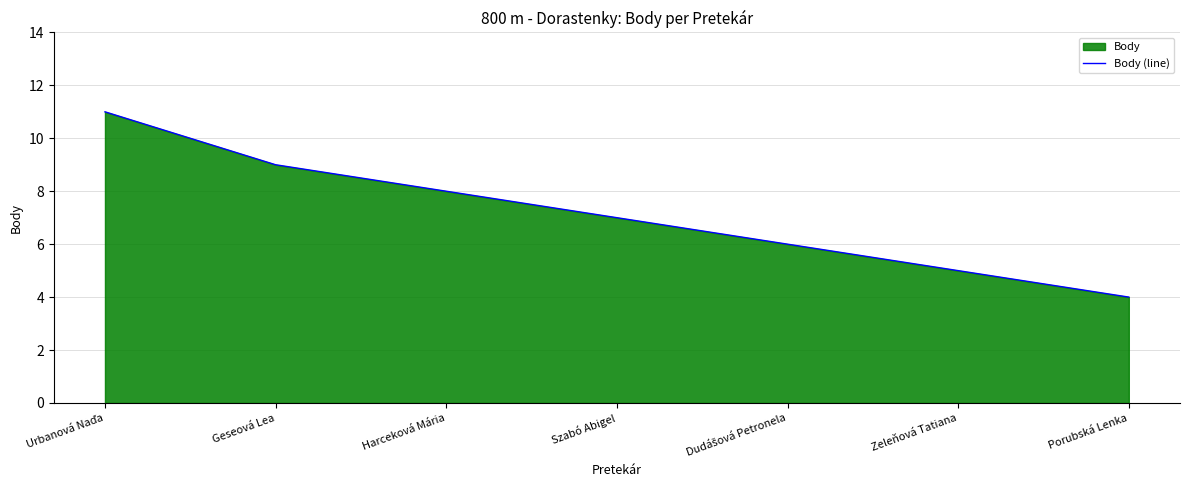

What is the ratio of the value at Urbanová Naďa to the value at Geseová Lea?

1.2